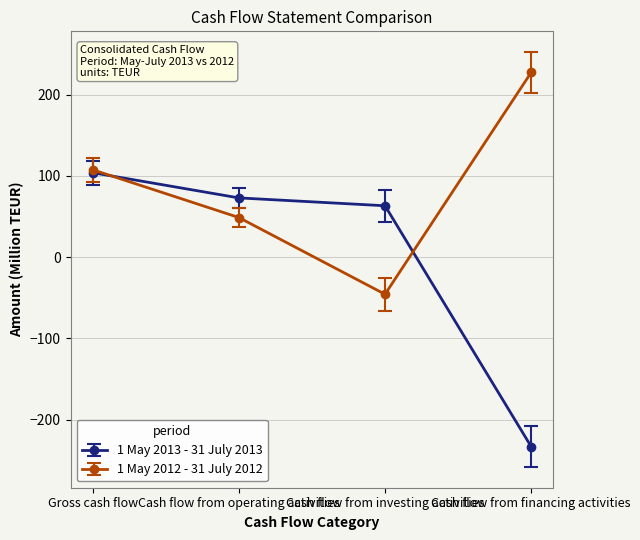

How many values in the 1 May 2013 - 31 July 2013 series are below 72?

2